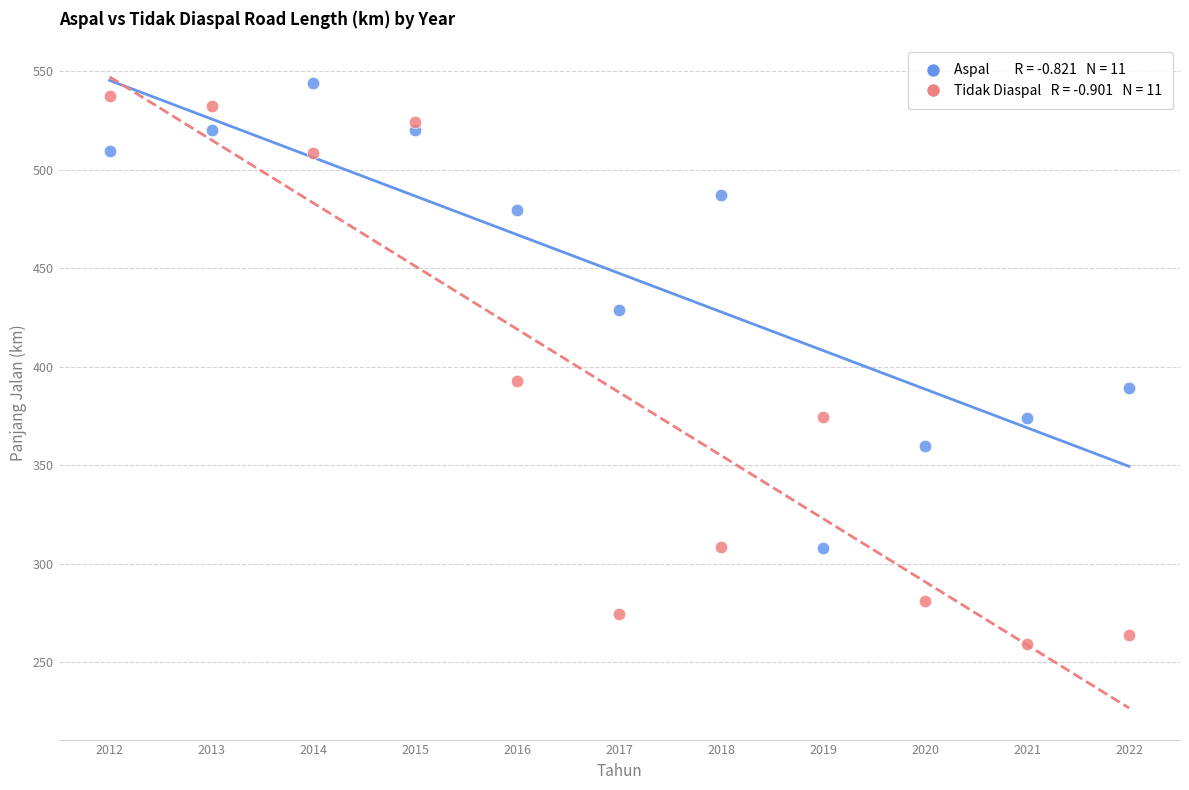

Across all series, what Y value is closest to 401?

393.0